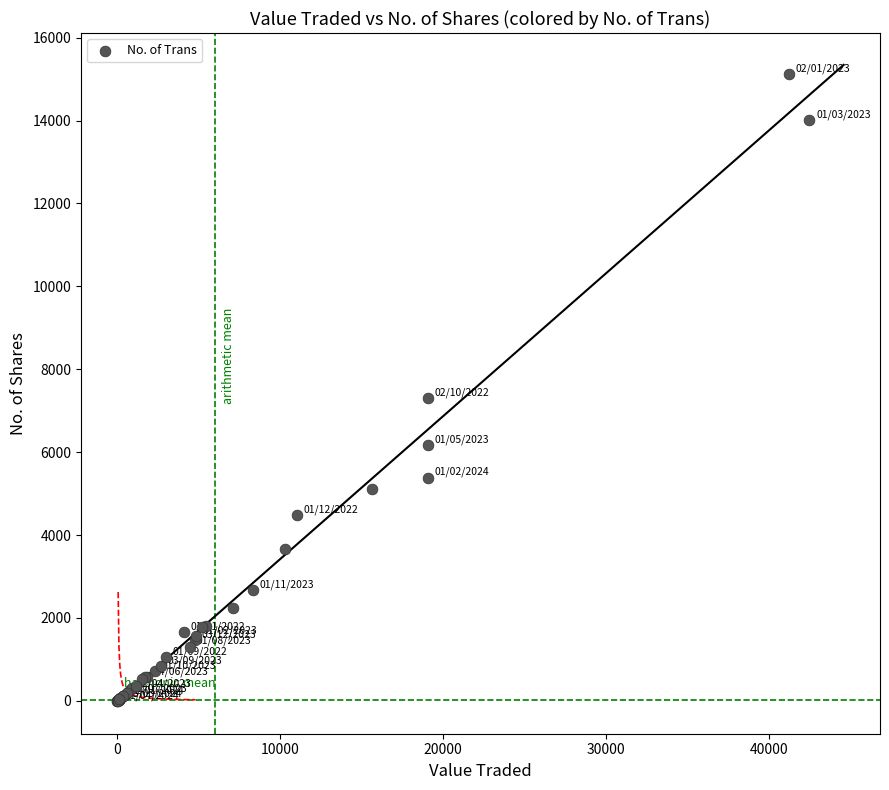

What Y value in the scatter plot is closest to 7557?

7308